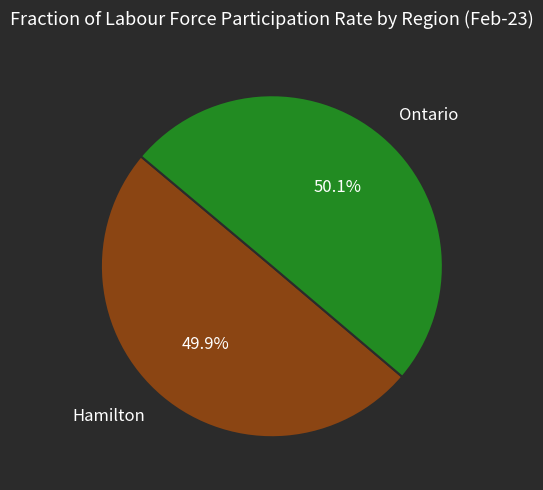

What is the ratio of the value at Hamilton to the value at Ontario?

1.0